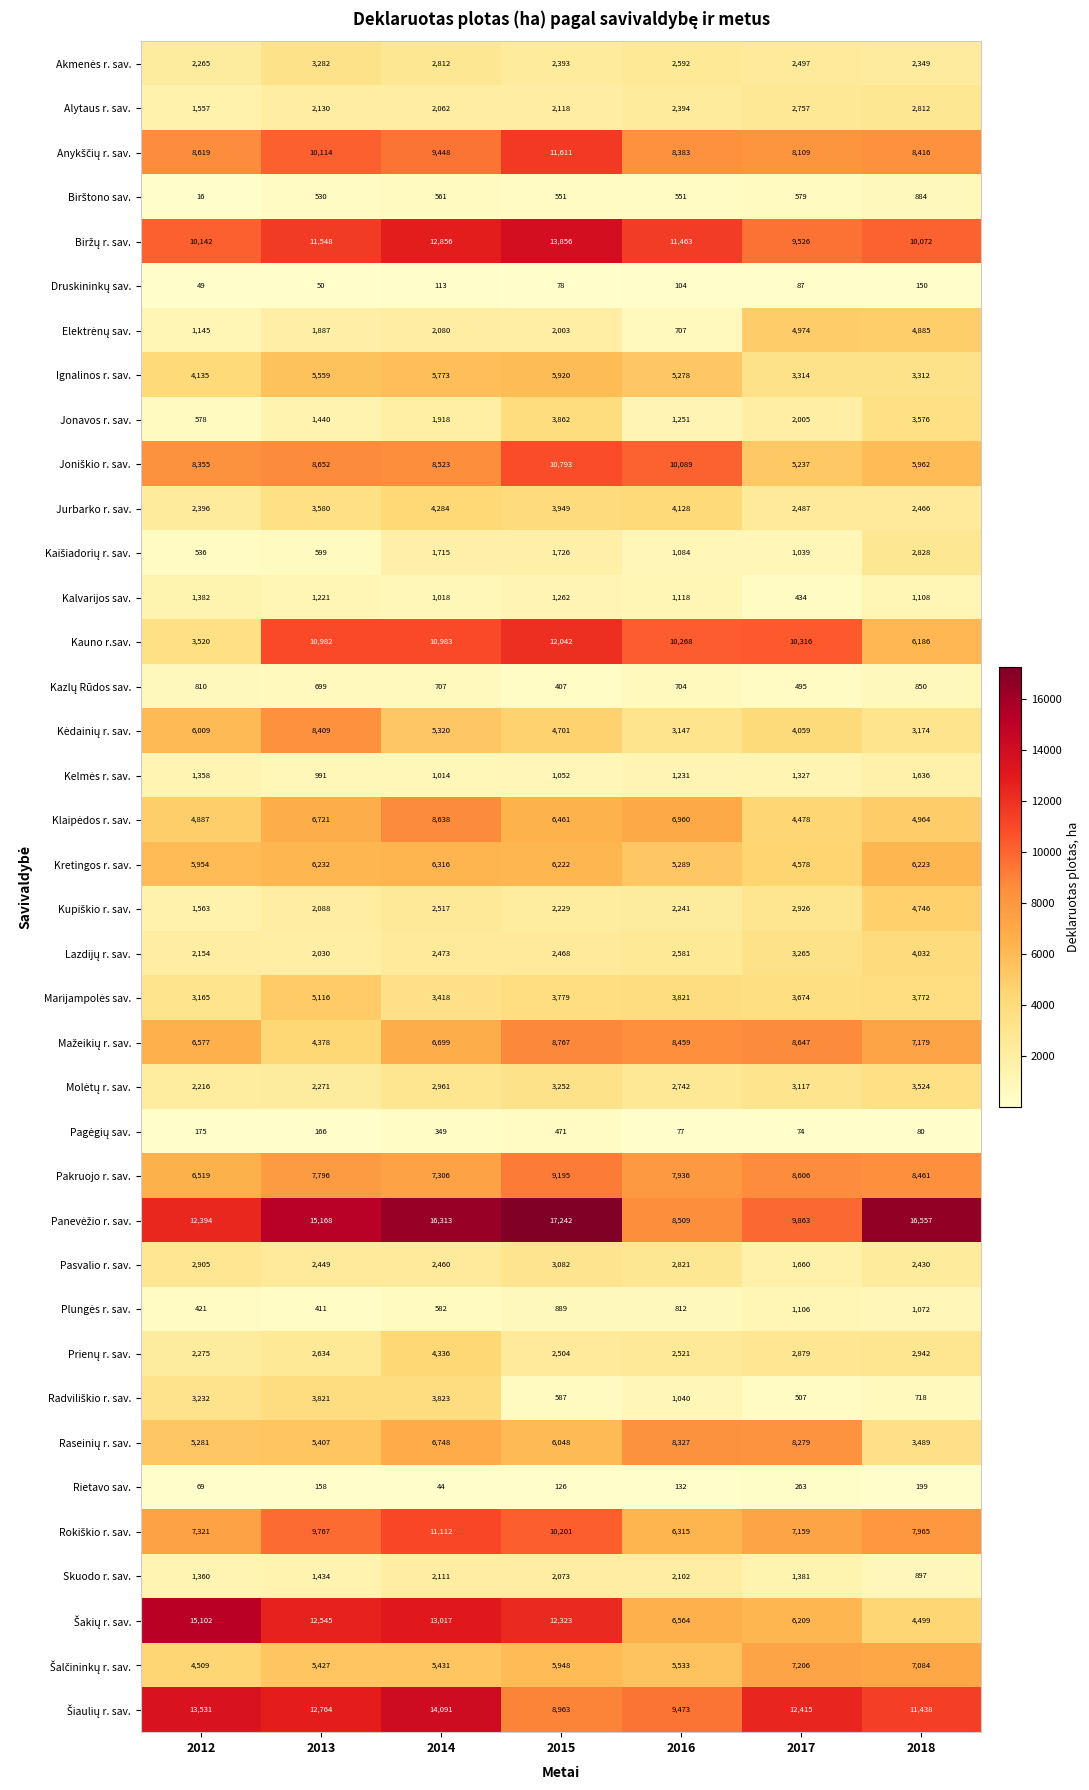

True or false: Kretingos r. sav. has a value of 6223 at 2018.

True